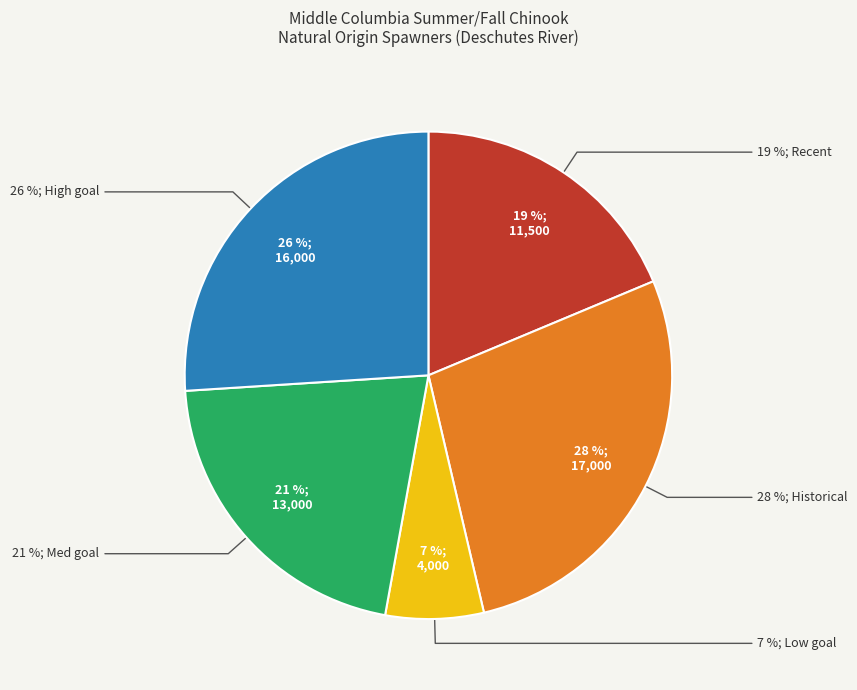

What is the largest slice in the pie chart?

Historical